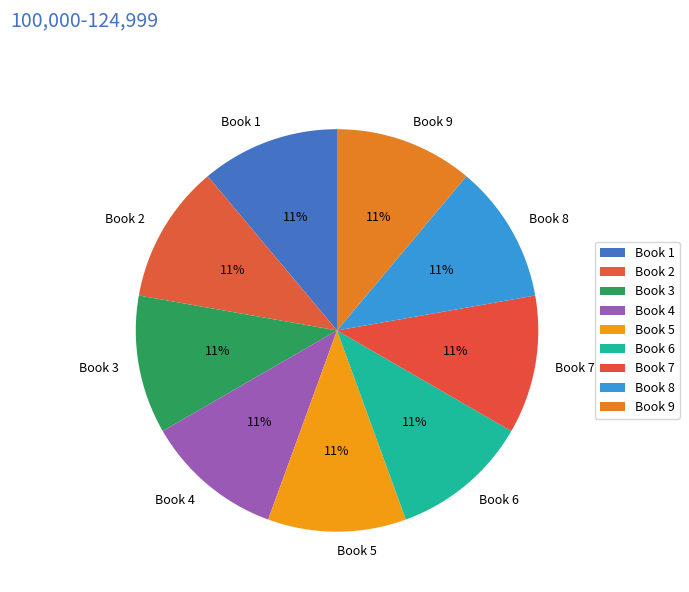

True or false: Book 4 accounts for 11% of the total.

True